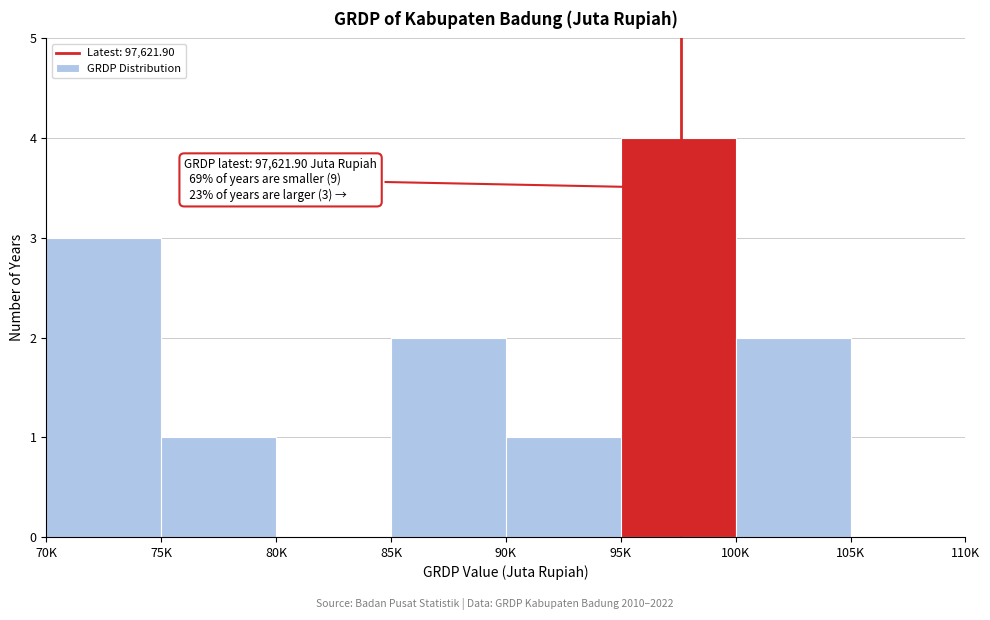

Reading left to right, transcribe all the data shown in this chart.

70K=3	75K=1	80K=0	85K=2	90K=1	95K=4	100K=2	105K=0